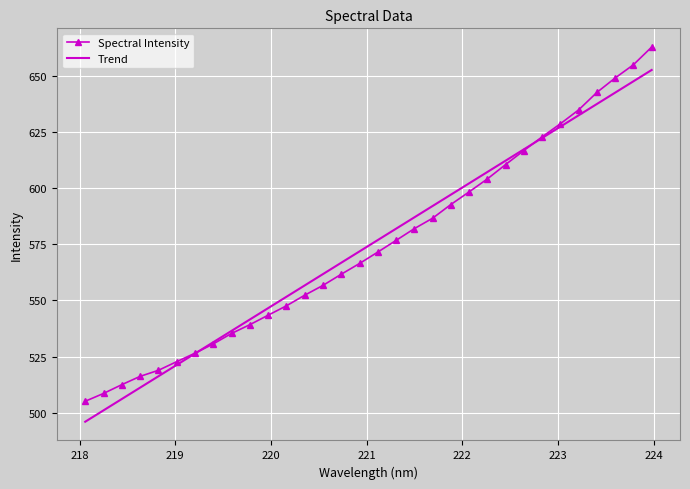

Which series has the largest range (max minus min)?

Spectral Intensity